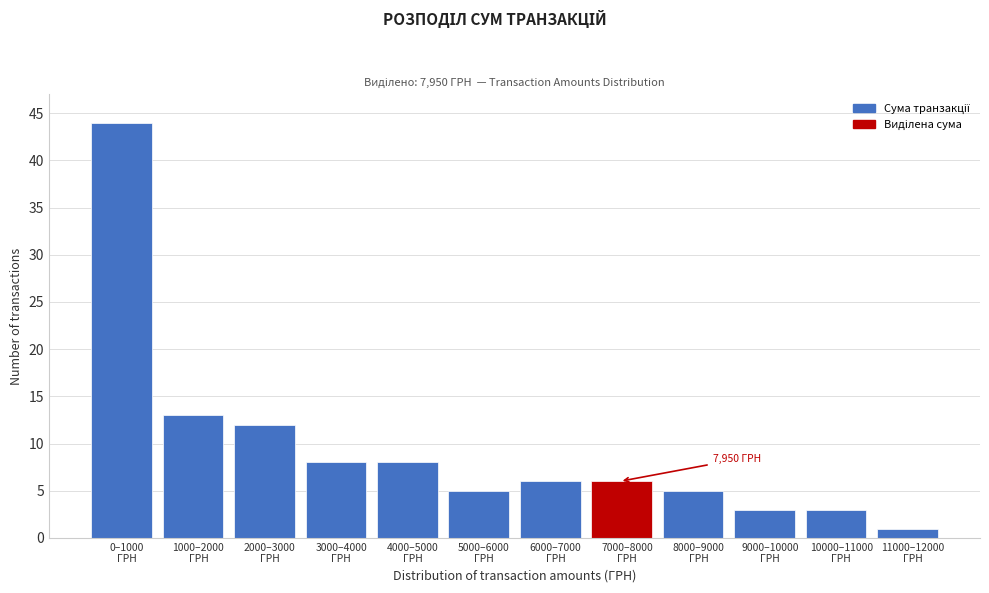

Reading left to right, what are all the values shown in this chart?

44	13	12	8	8	5	6	6	5	3	3	1